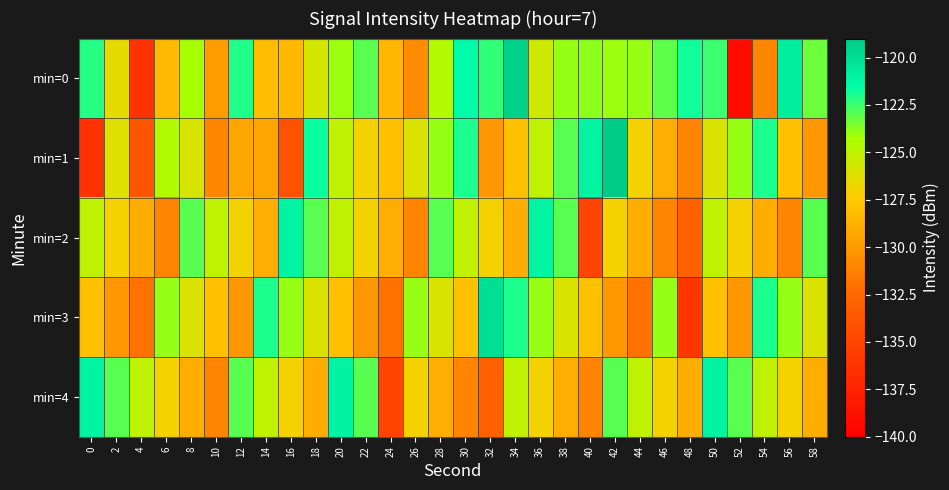

Which series changed the most between 40 and 54?

min=0